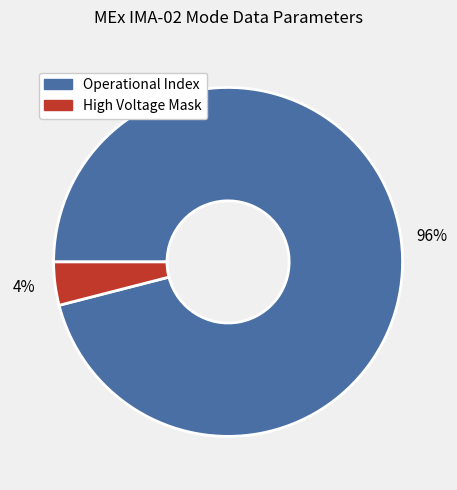

Is the sum of High Voltage Mask and Operational Index greater than half?

Yes